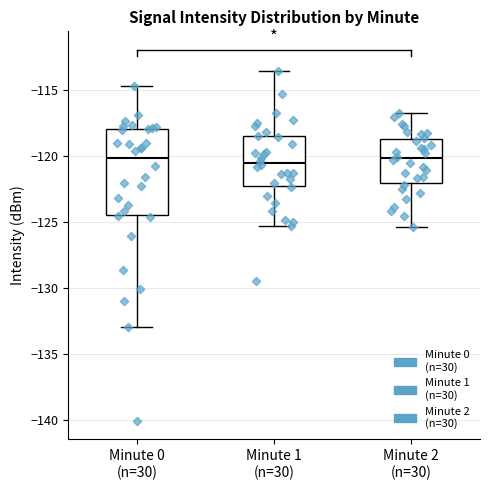

Where is the lower edge of the box for Minute 2 (n=30) on the y-axis? The values are not printed on the chart, so give them approximately, as read against the axis.

-122.0